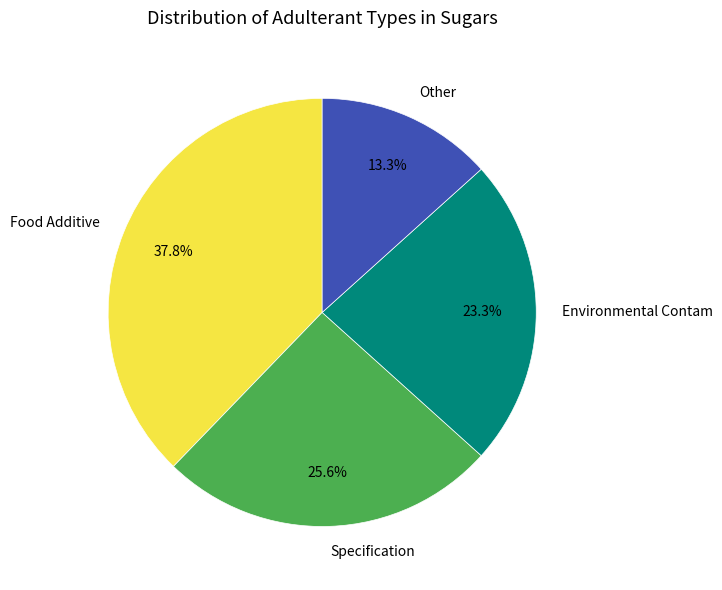

Count the number of slices in the pie.

4